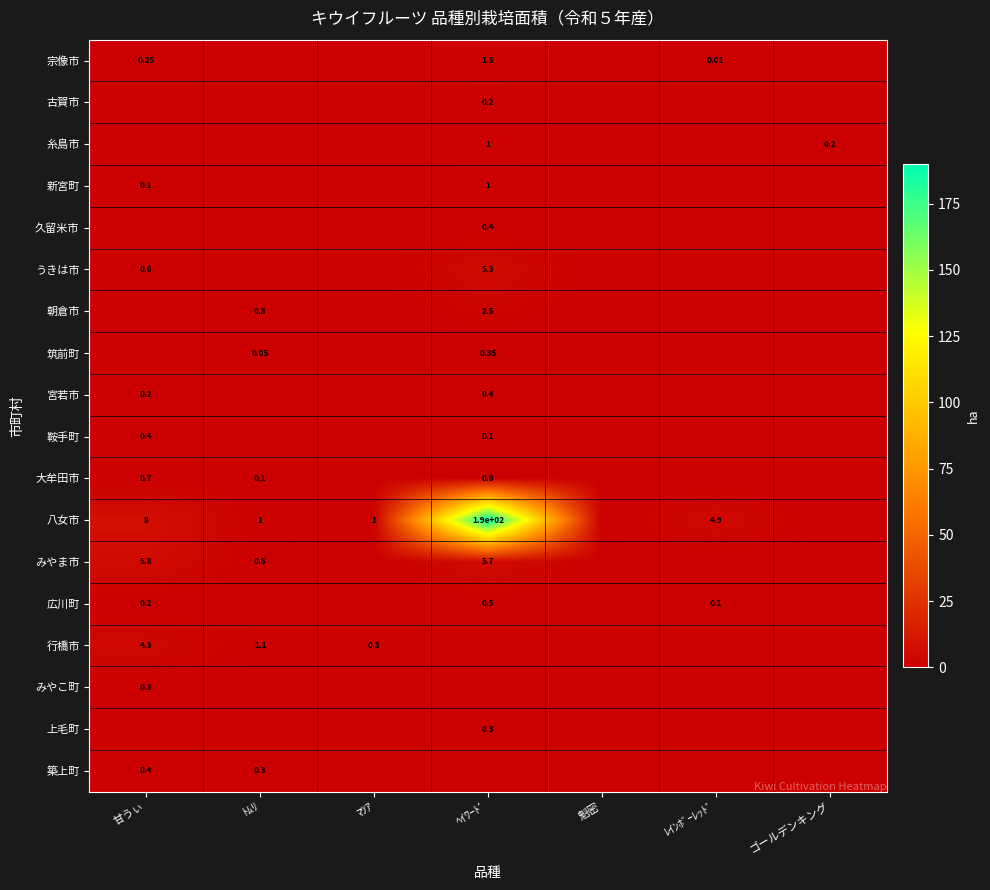

What is the difference between the maximum and minimum values in the 朝倉市 series?

2.5